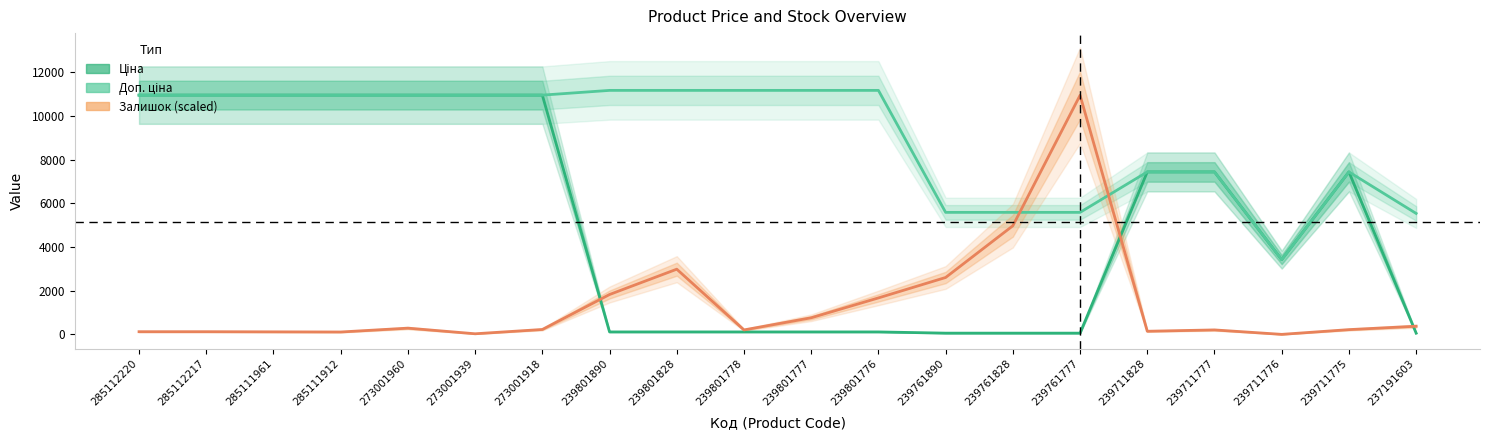

What are all the series names shown in the legend?

Ціна, Доп. ціна, Залишок (scaled)